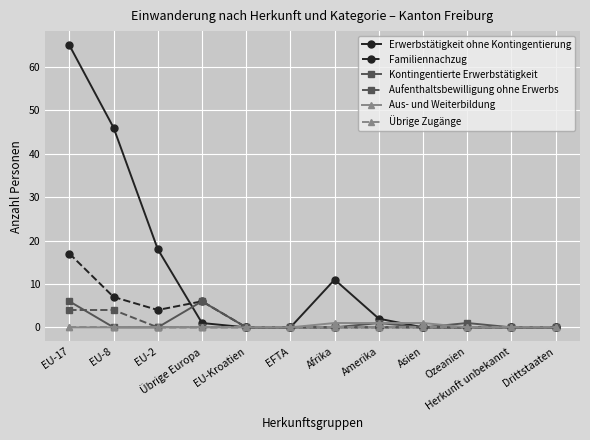

Which series has the widest spread of values?

Erwerbstätigkeit ohne Kontingentierung